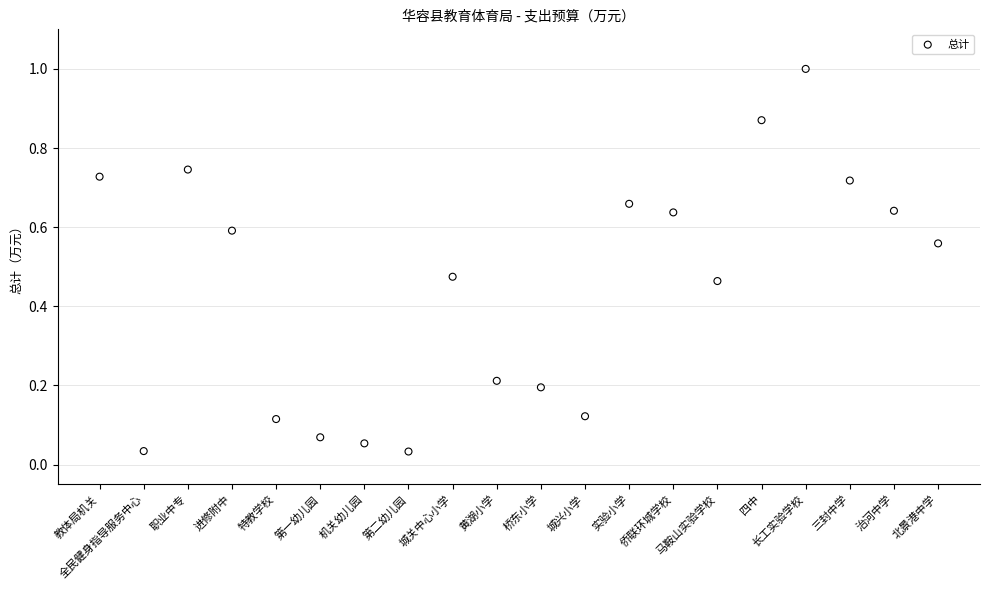

What is the range of Y values (max minus min)?

1.0